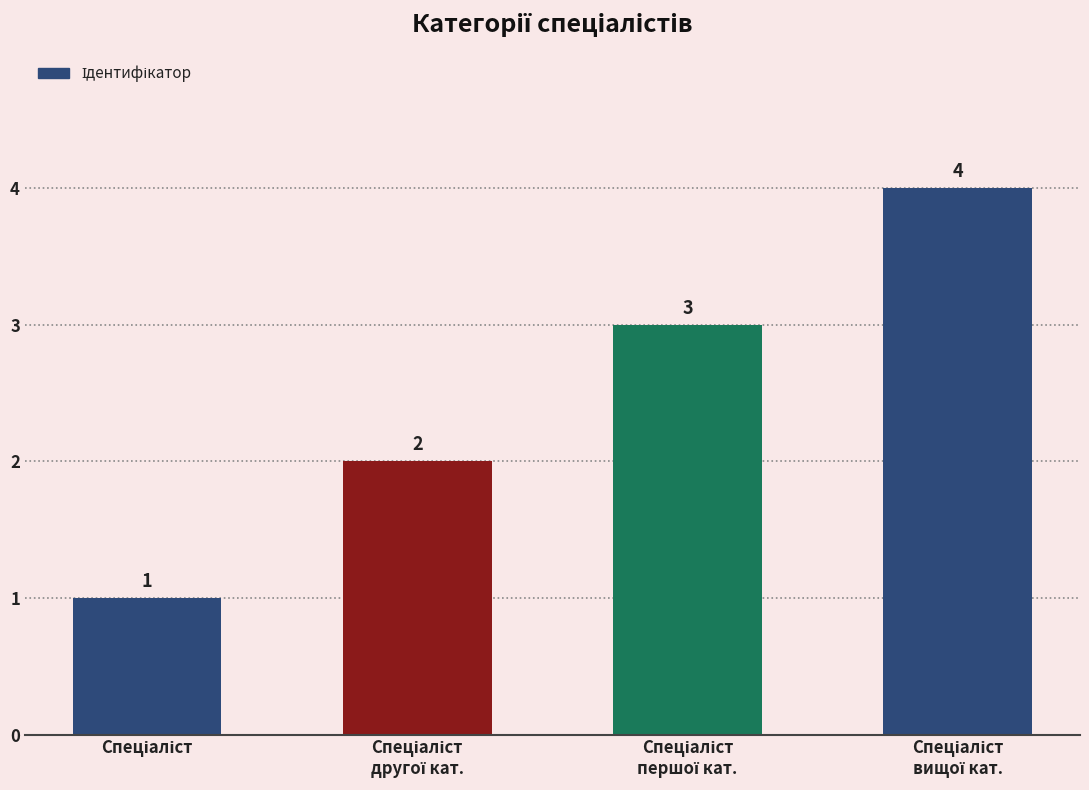

Reading left to right, transcribe all the data shown in this chart.

1	2	3	4